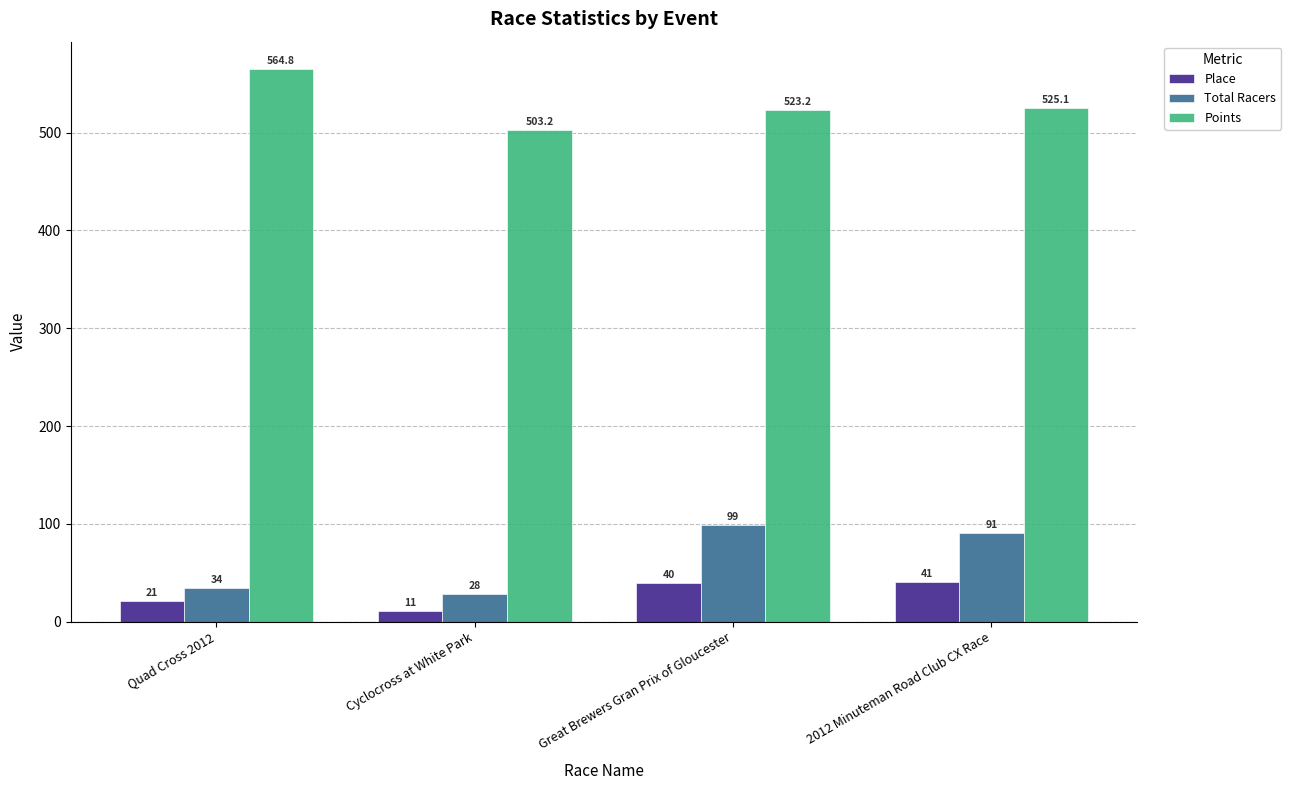

List the labels in order of Points value, largest first.

Quad Cross 2012, 2012 Minuteman Road Club CX Race, Great Brewers Gran Prix of Gloucester, Cyclocross at White Park